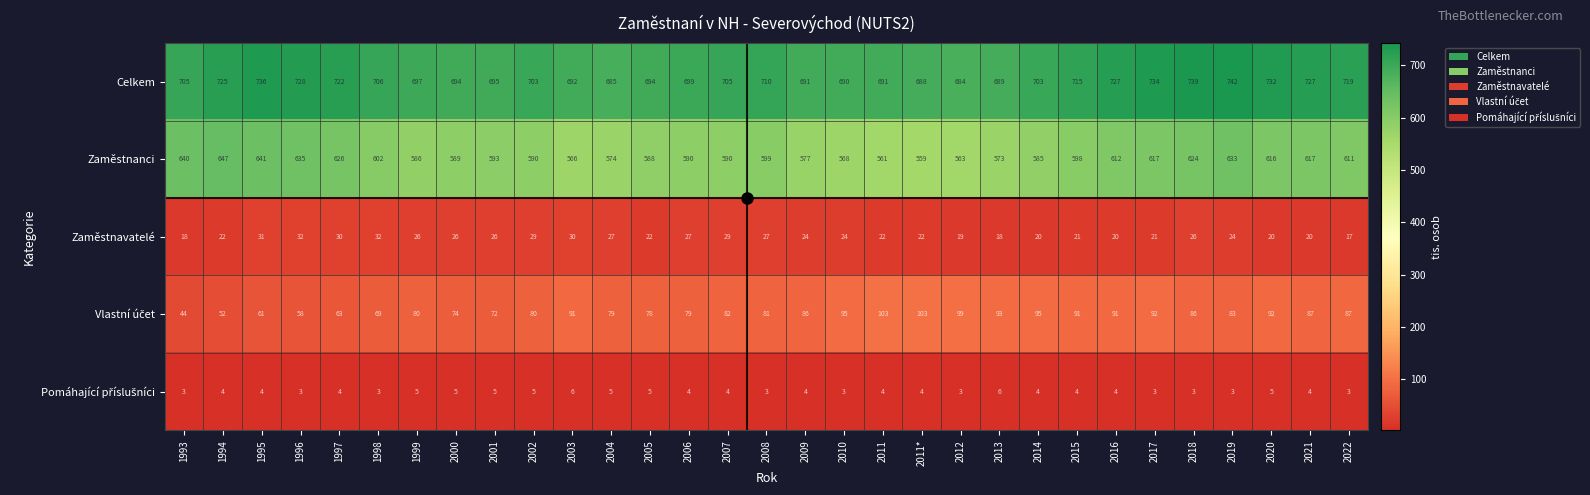

Is it true that Zaměstnavatelé equals 17 at 2022?

True